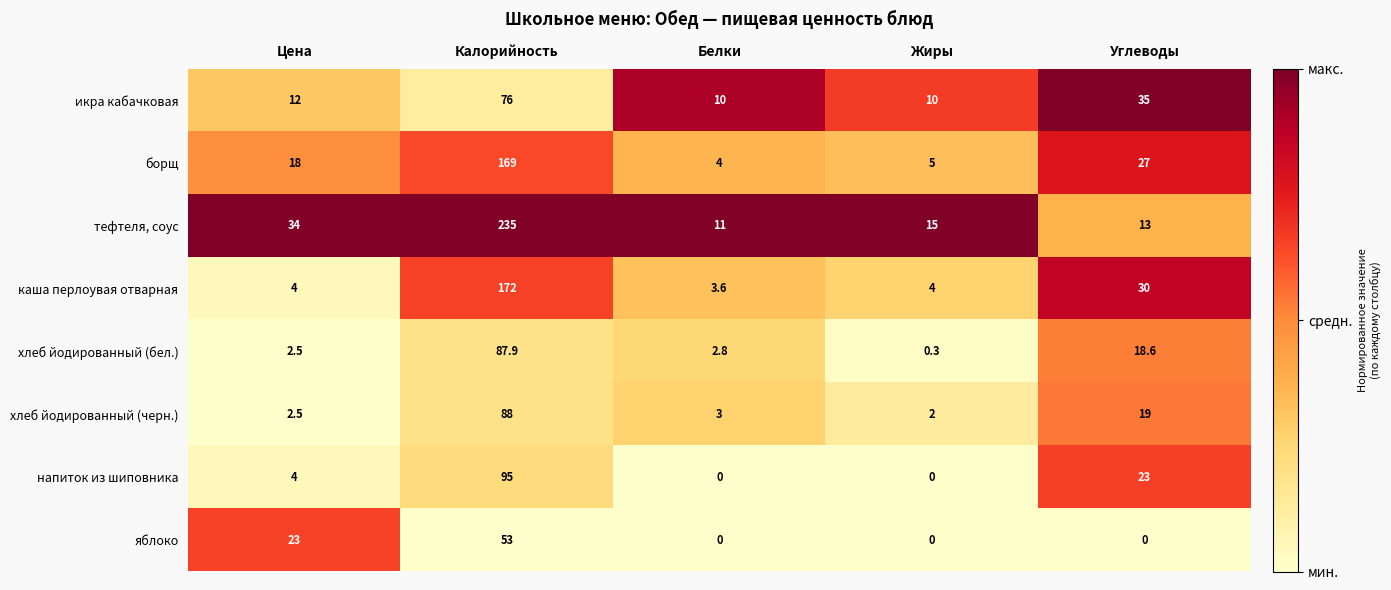

What is the difference between the second highest and second lowest values in the хлеб йодированный (черн.) series?

16.5